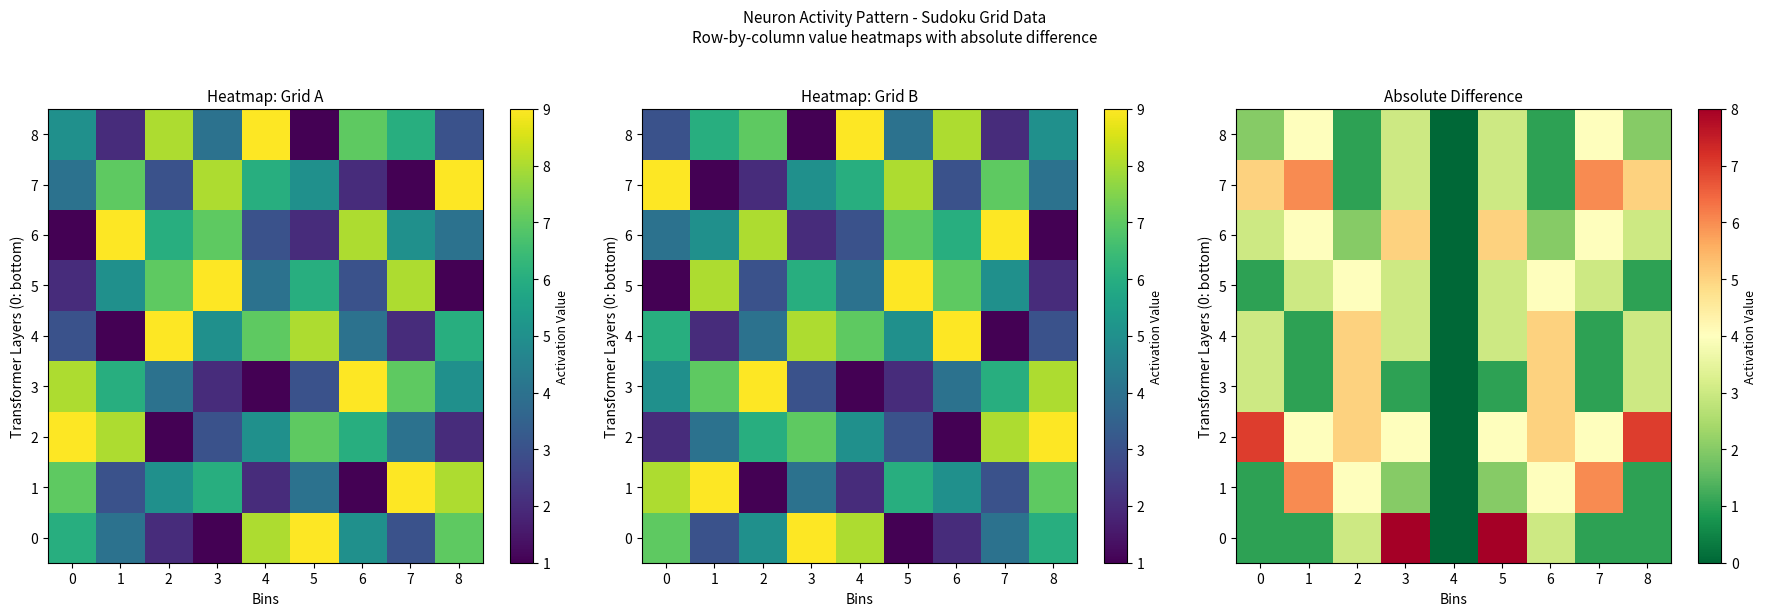

How many distinct data groups are displayed?

9